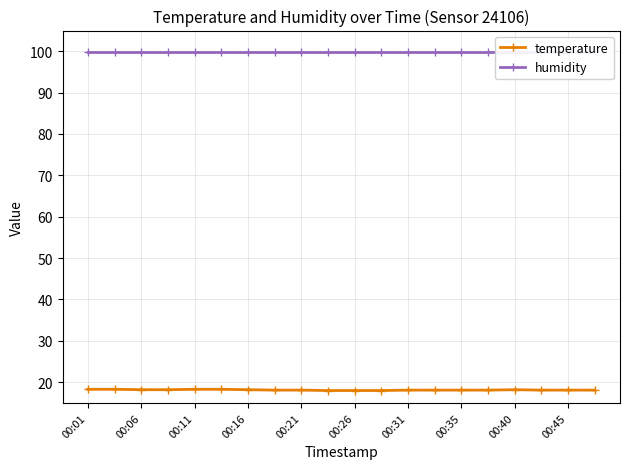

How many lines are shown in the chart?

2